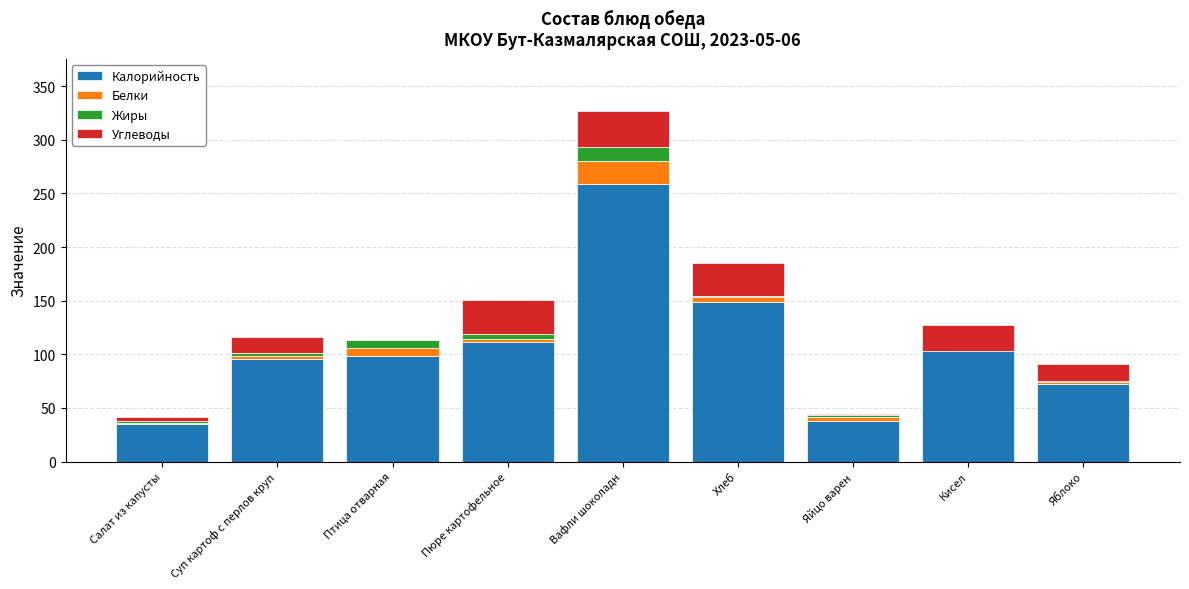

At which category is the sum across all series the highest?

Вафли шоколадн